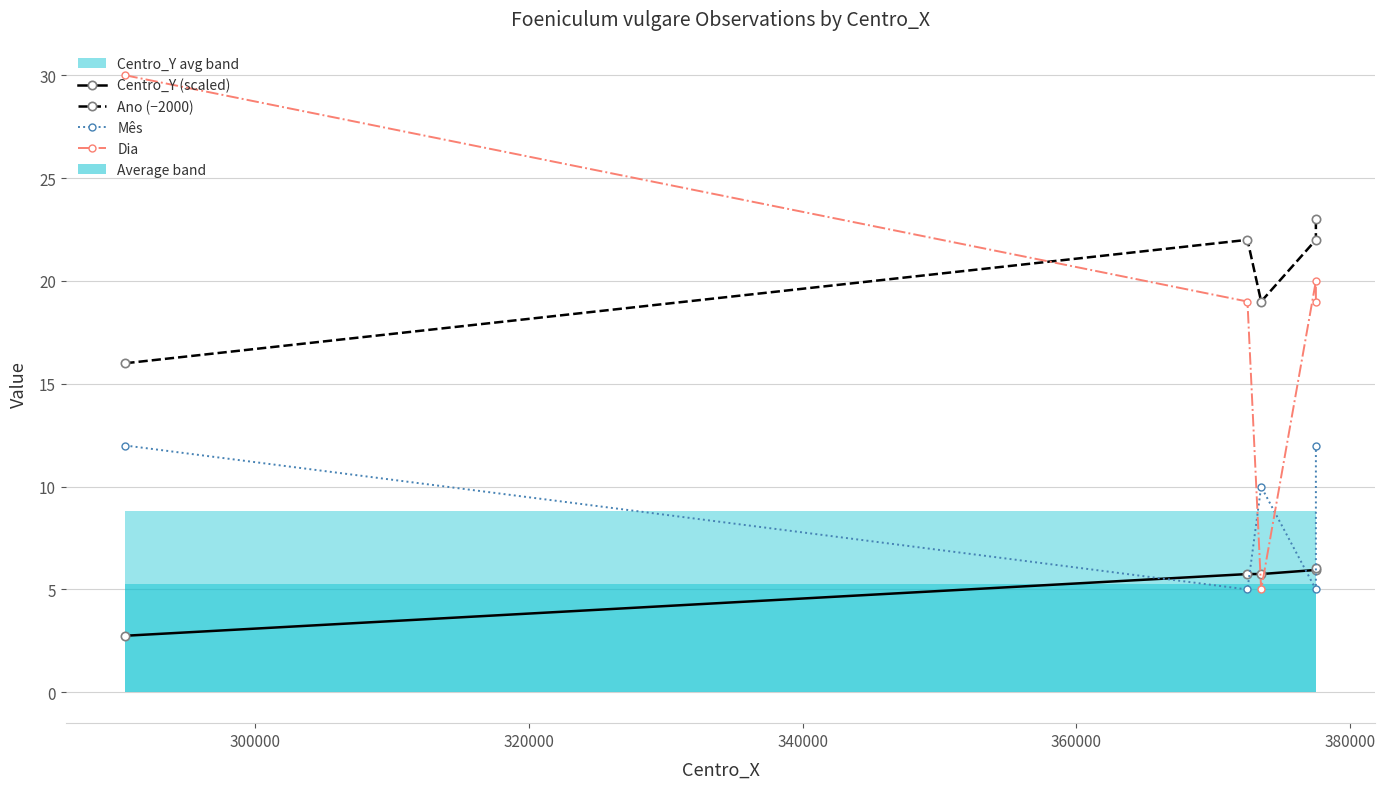

Which series changed the most between 320000 and 360000?

Dia